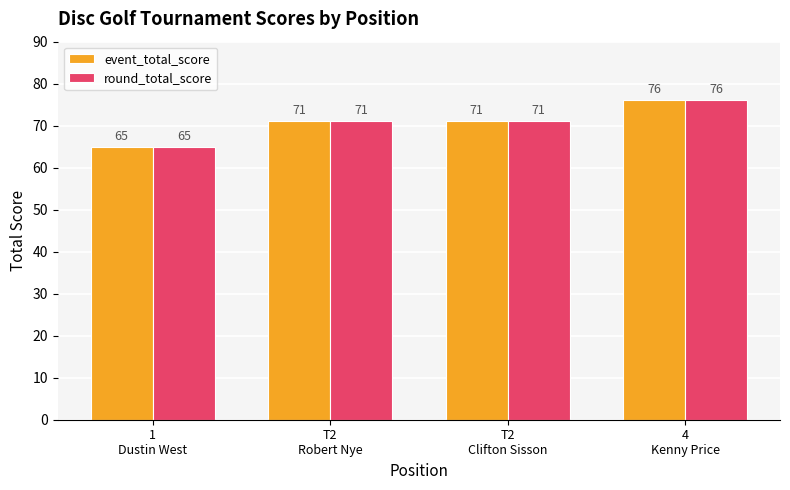

What is the label of the 2nd bar from the left?

T2
Robert Nye